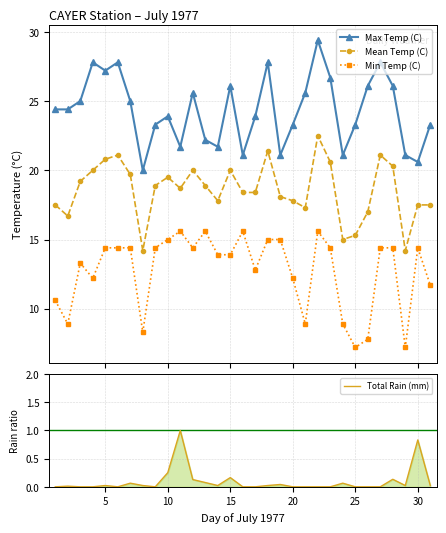

True or false: Min Temp (C) and Mean Temp (C) cross at least once.

False